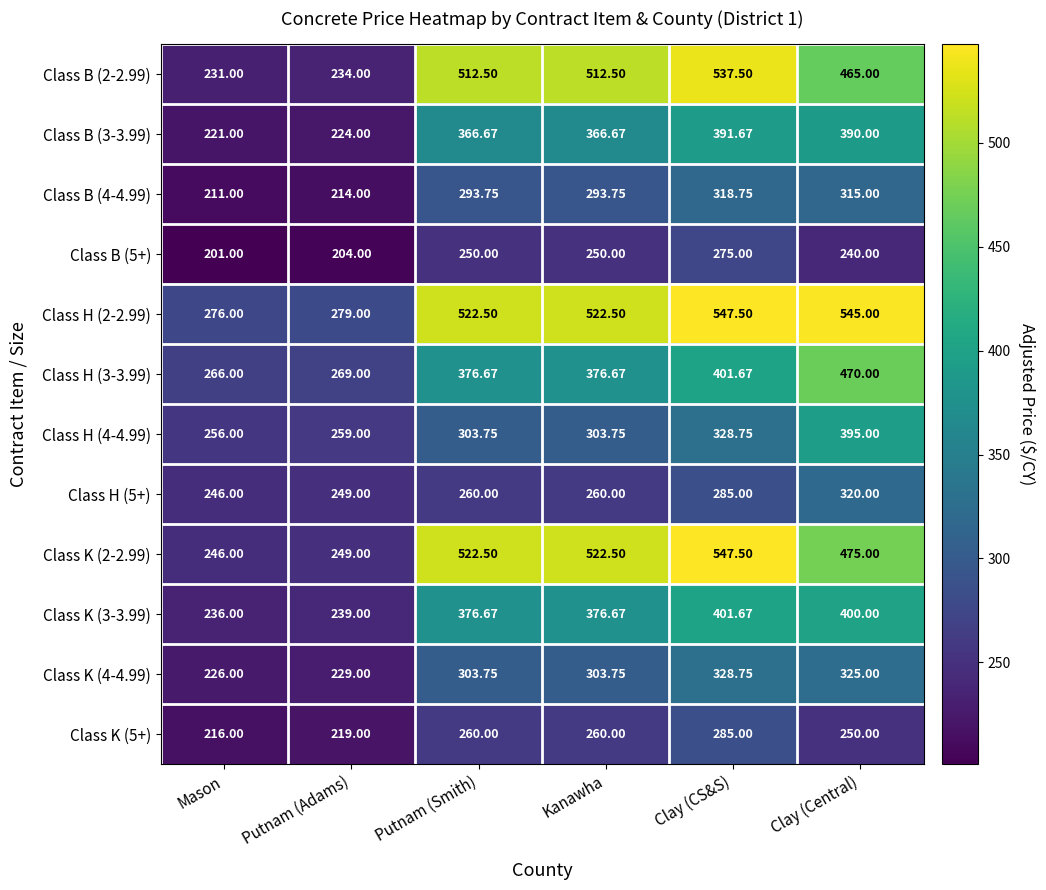

Which series has the largest range (max minus min)?

Class B (2-2.99)